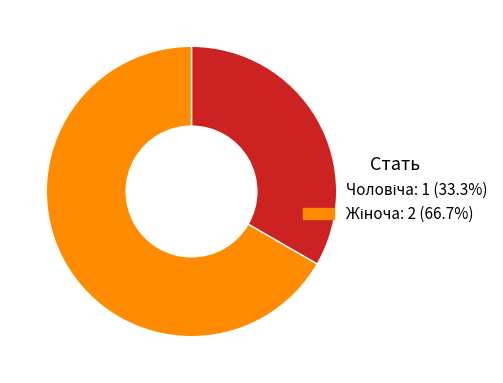

Is there a majority slice in this chart?

Yes